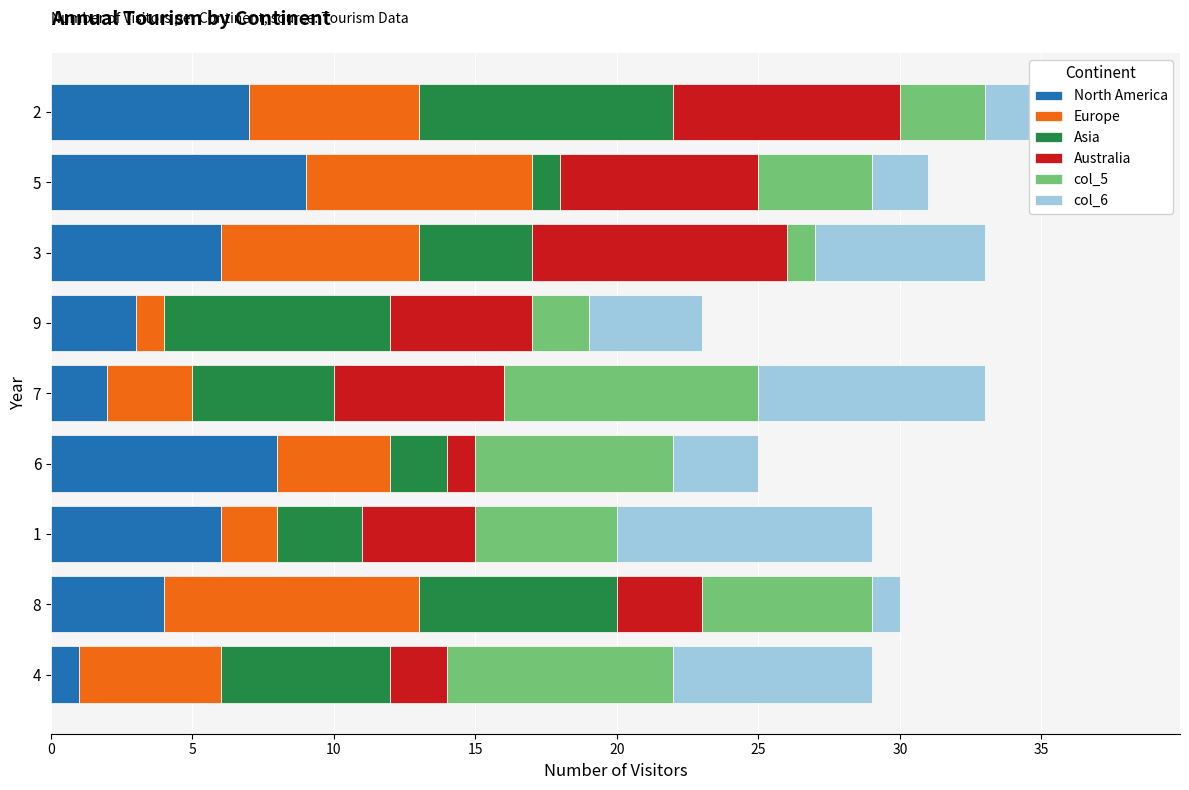

Is it true that North America equals 2 at 6?

False